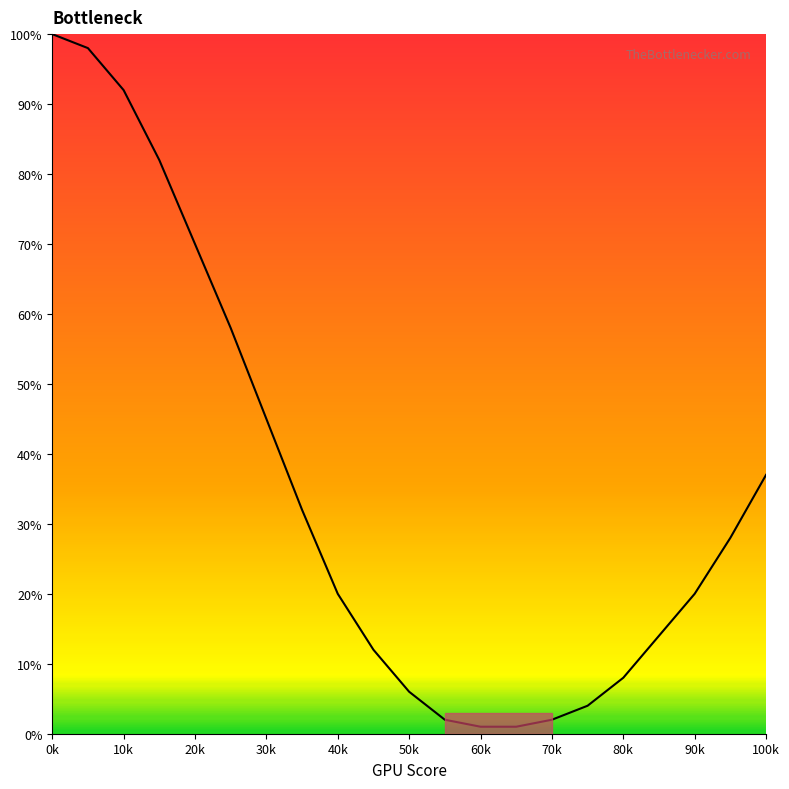

What is the maximum value shown in the chart?

100